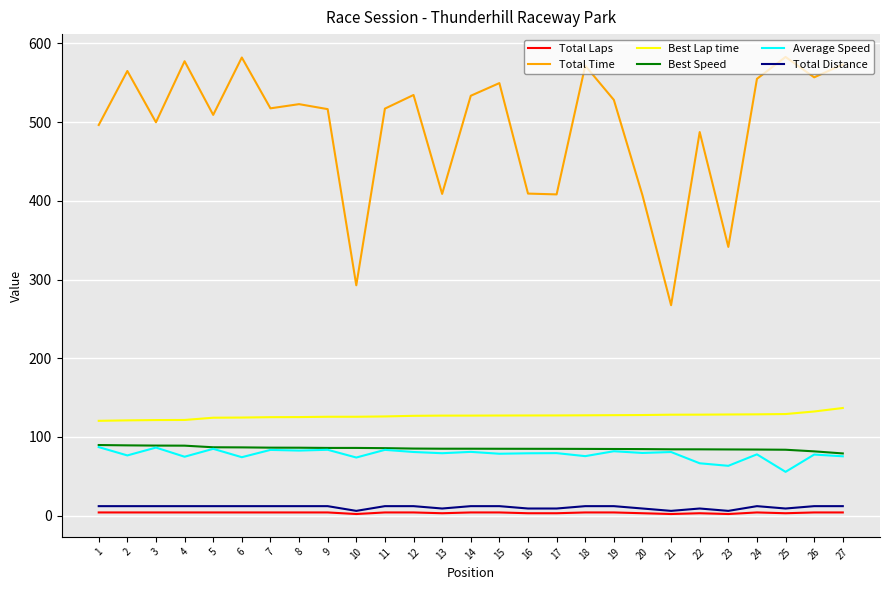

How many lines are shown in the chart?

6